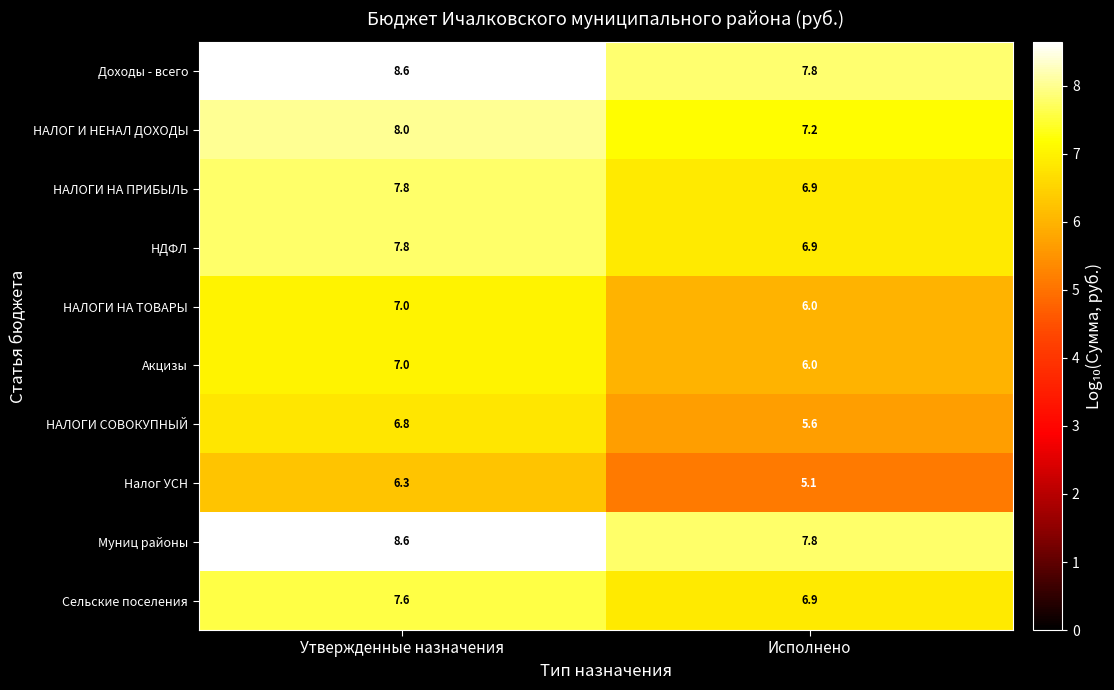

True or false: НАЛОГИ СОВОКУПНЫЙ has a value of 10.0 at Утвержденные назначения.

False